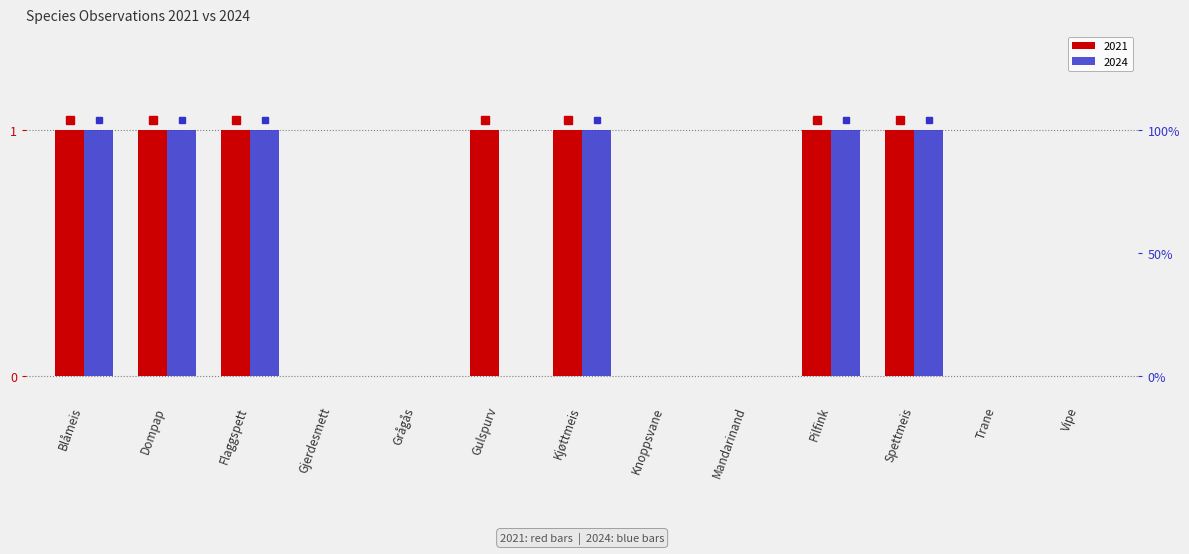

How many groups of bars are there?

13